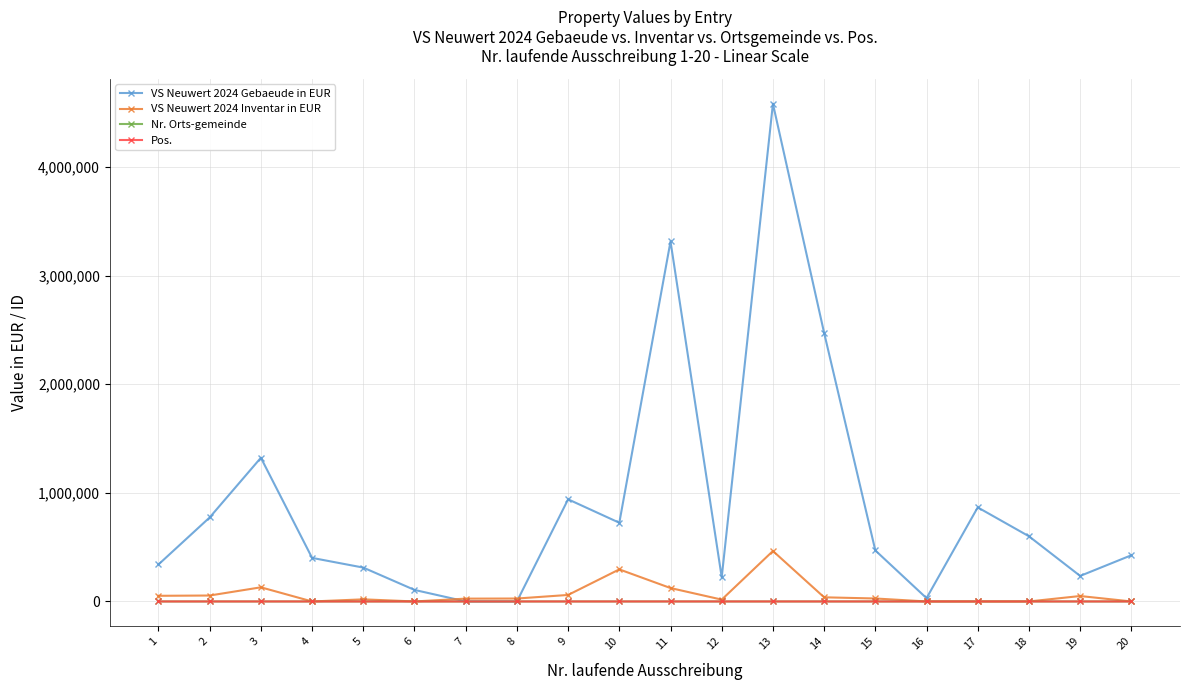

At which category is the sum across all series the highest?

13